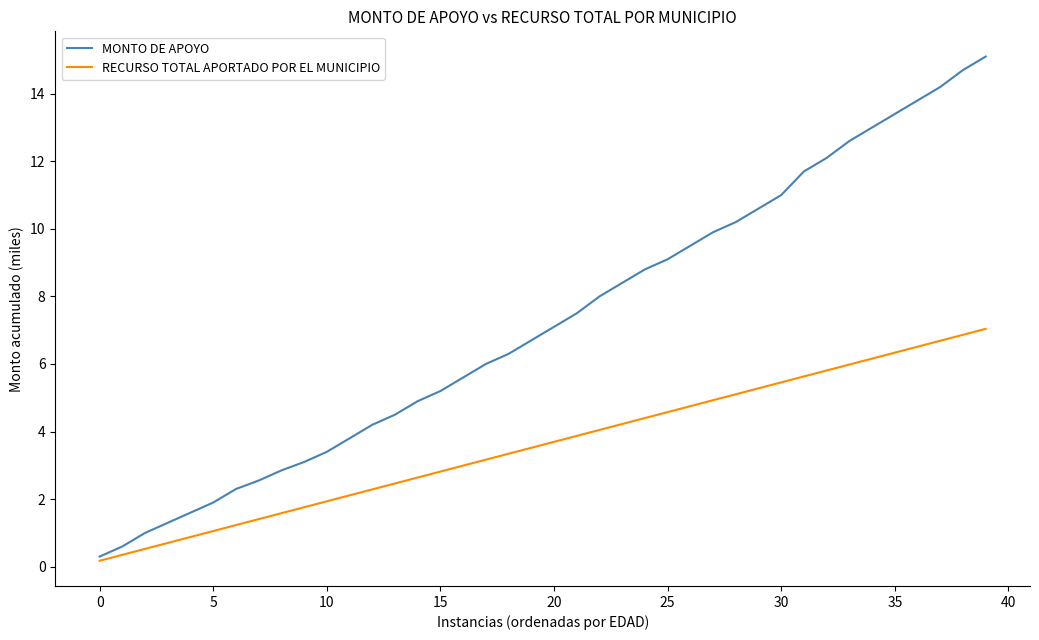

Does the chart display data point markers on the line(s)?

No